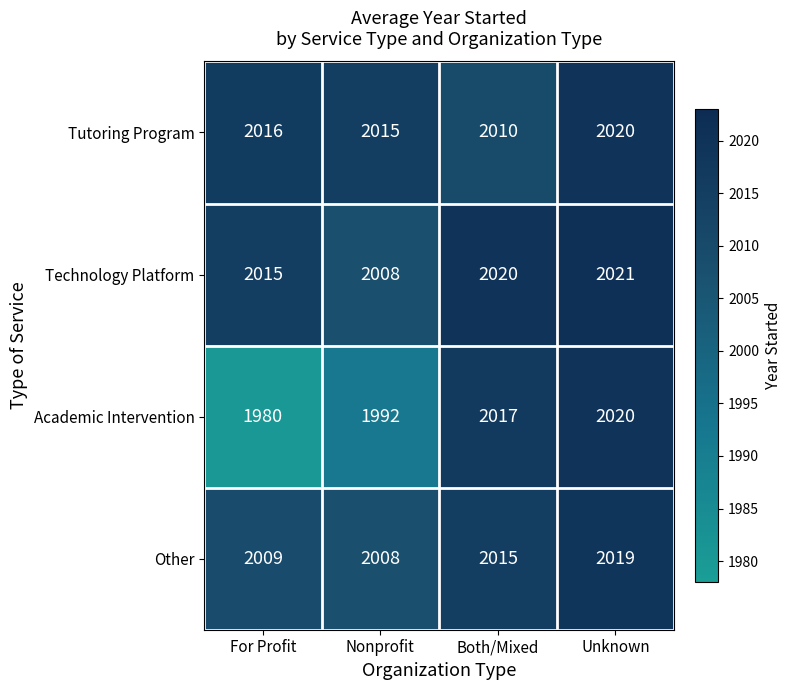

Is it true that Tutoring Program equals 3058 at Nonprofit?

False